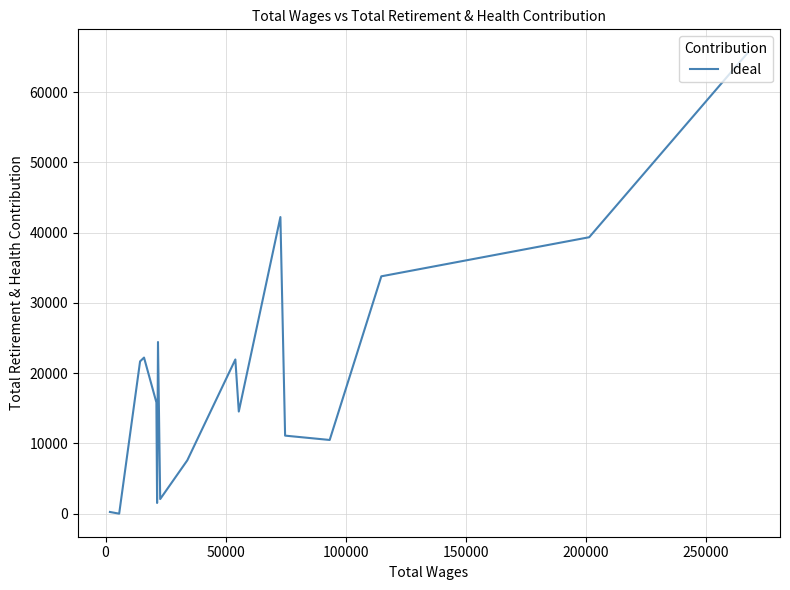

At which label is the value closest to 32826?

50000